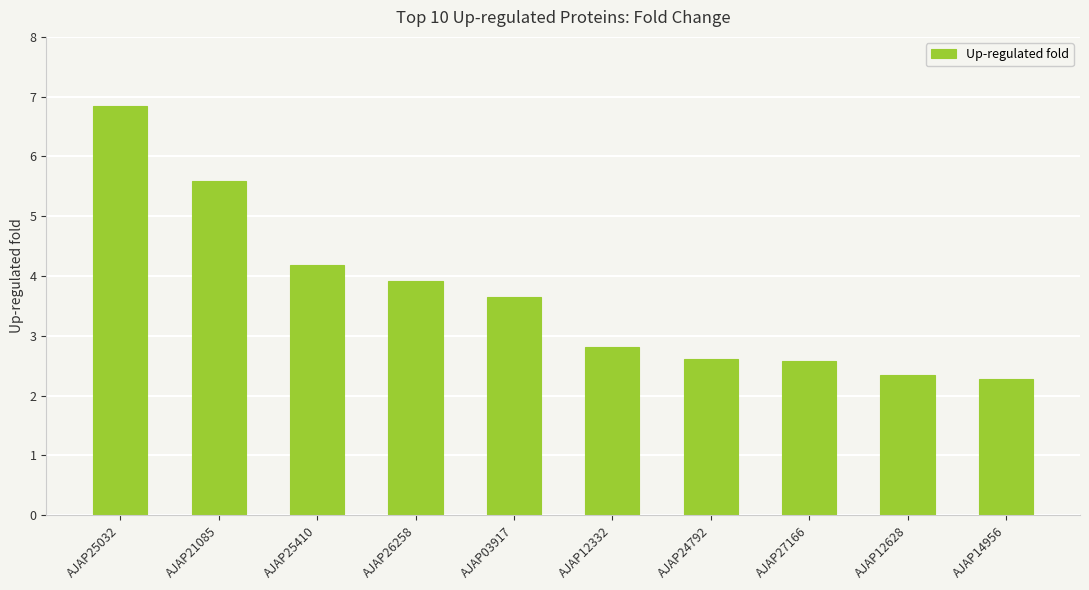

Approximately how many times larger is the value at AJAP26258 compared to AJAP25410?

0.9